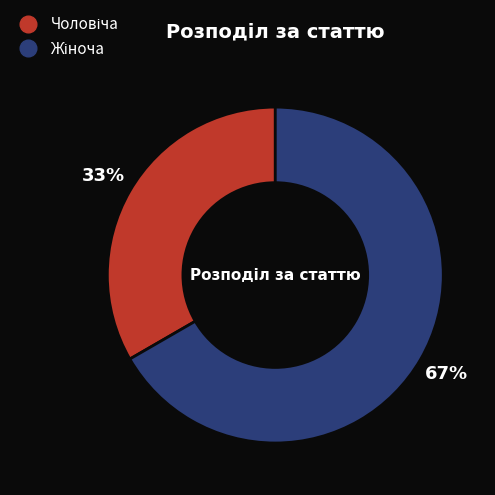

Does any single category account for the majority?

Yes